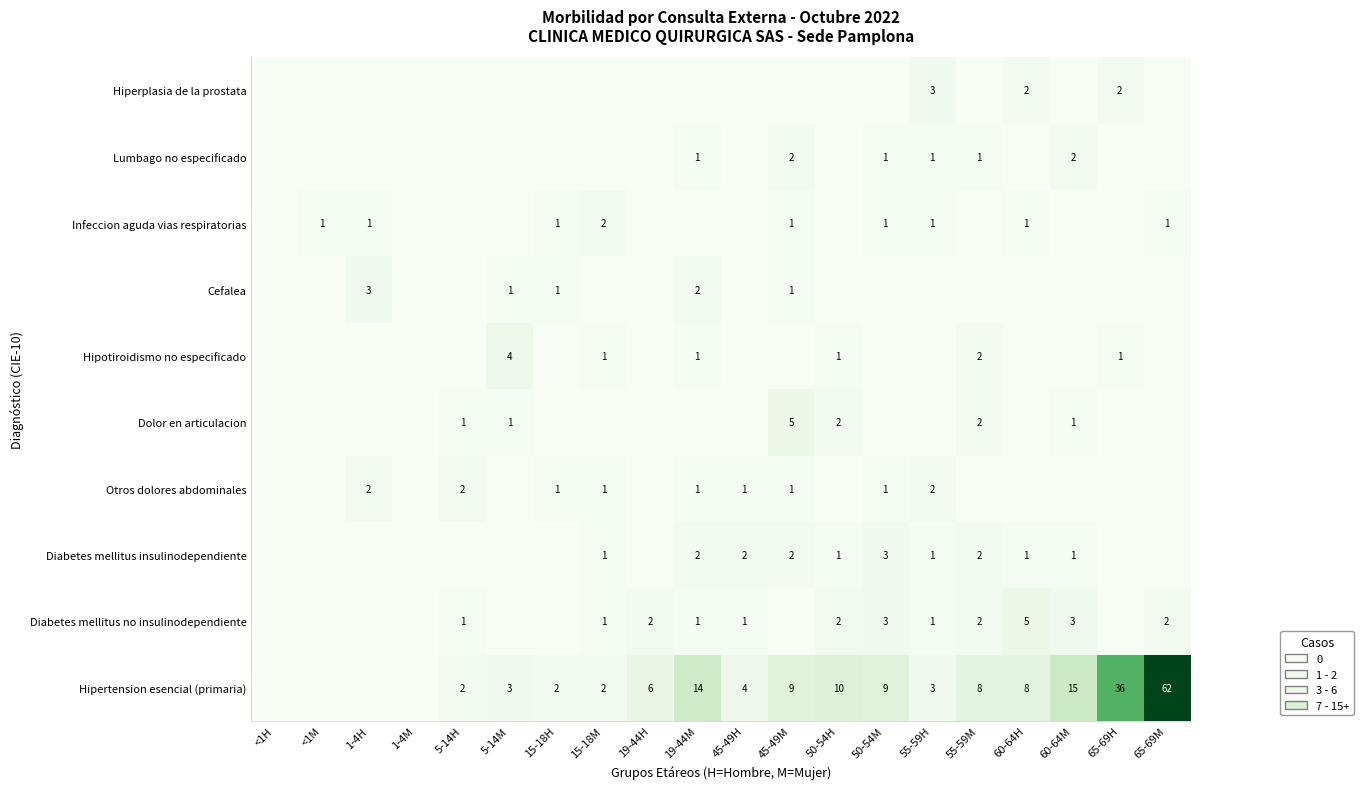

True or false: Diabetes mellitus no insulinodependiente has a value of 2 at 65-69M.

True